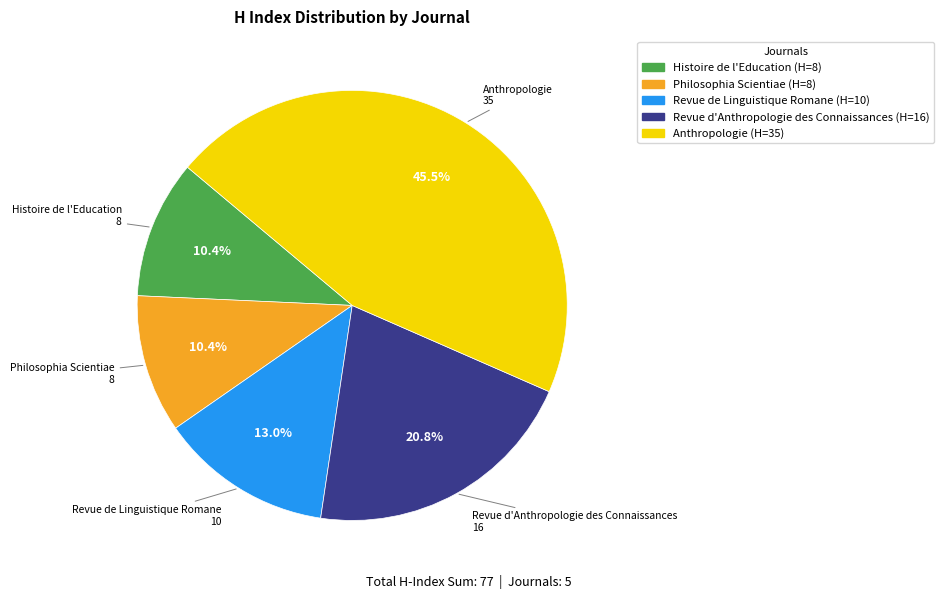

Which category has the biggest portion of the pie?

Anthropologie